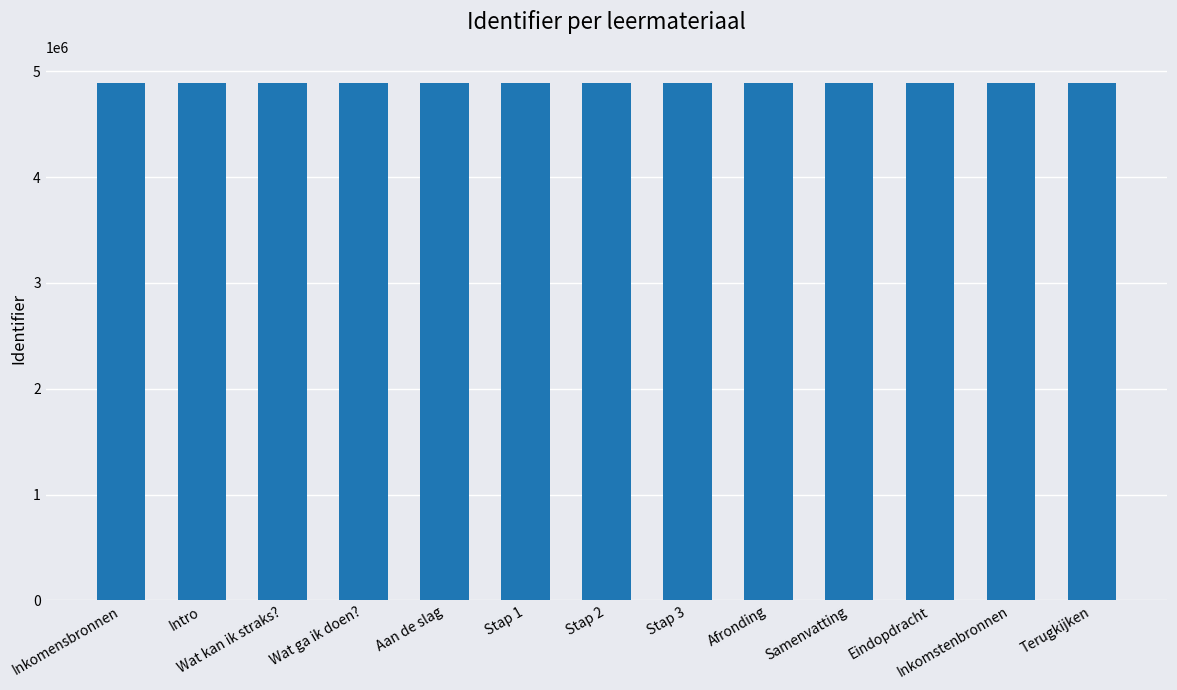

Approximately how many times larger is the value at Stap 2 compared to Afronding?

1.0